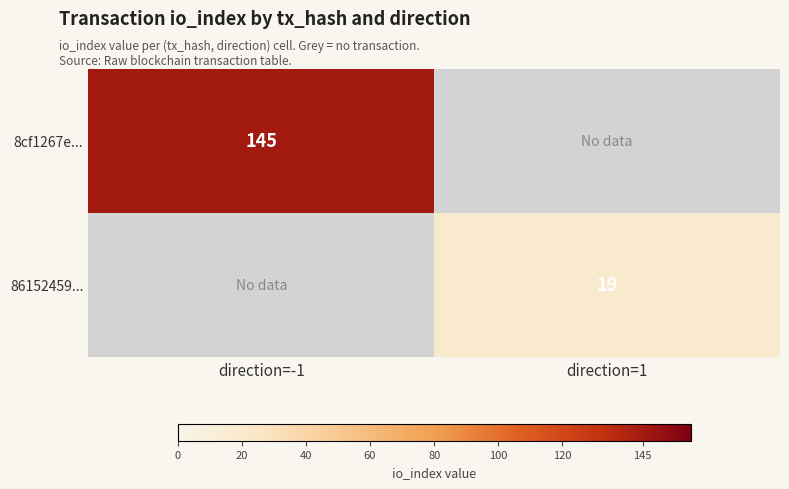

How many series are shown in this chart?

2